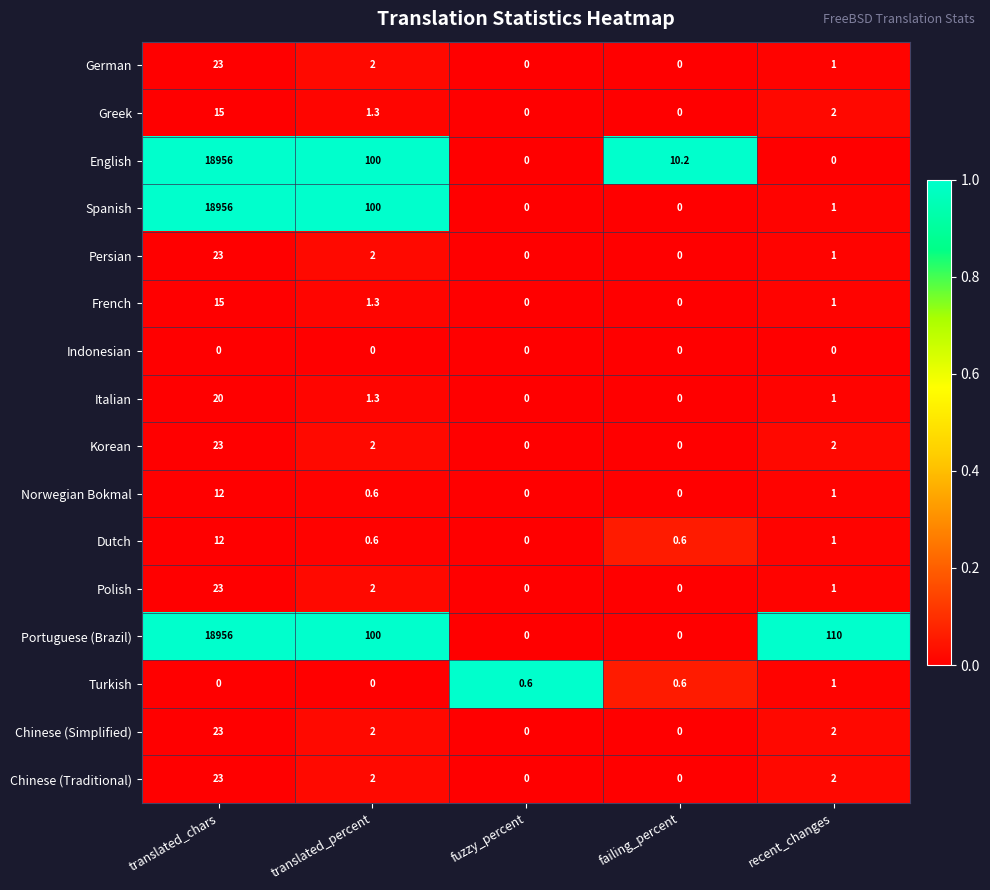

What is the maximum value shown in the chart?

18956.0